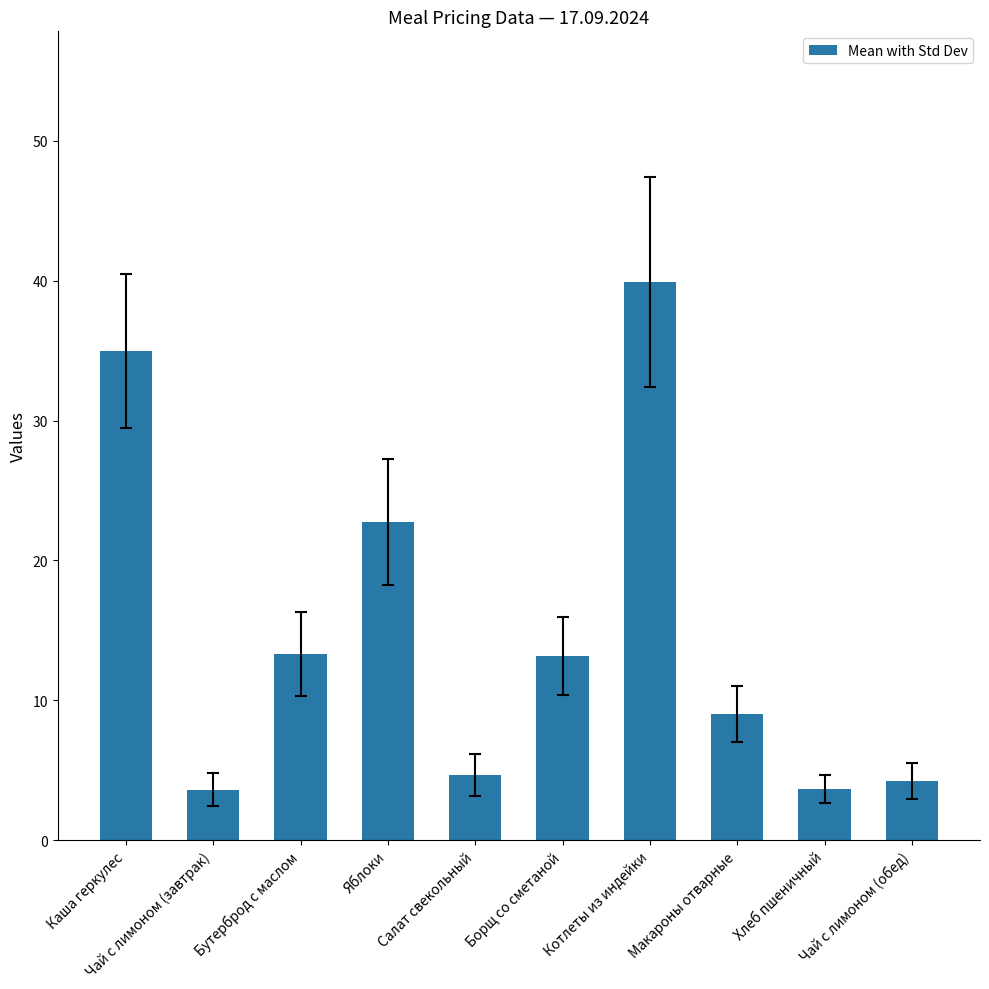

What is the maximum value shown in the chart?

39.9